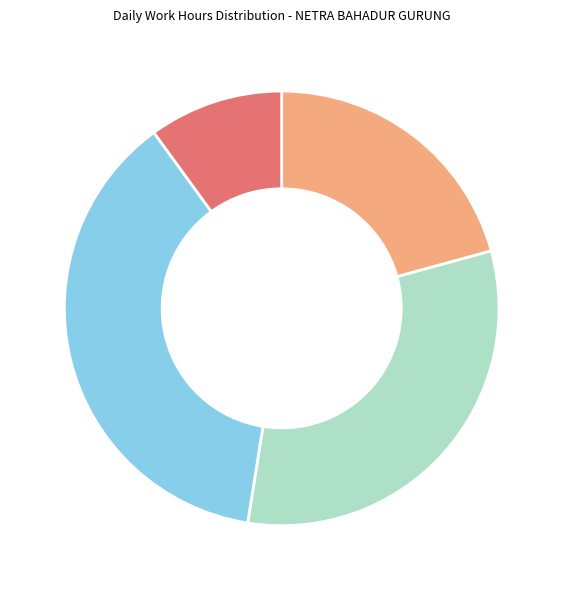

Does any single category account for the majority?

No